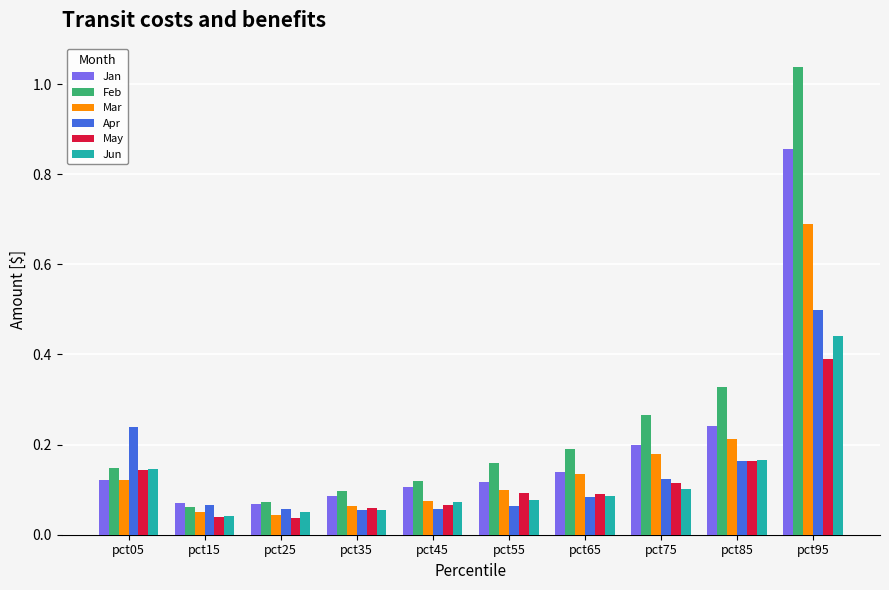

Count the Jun values in the range 0 to 1.

10